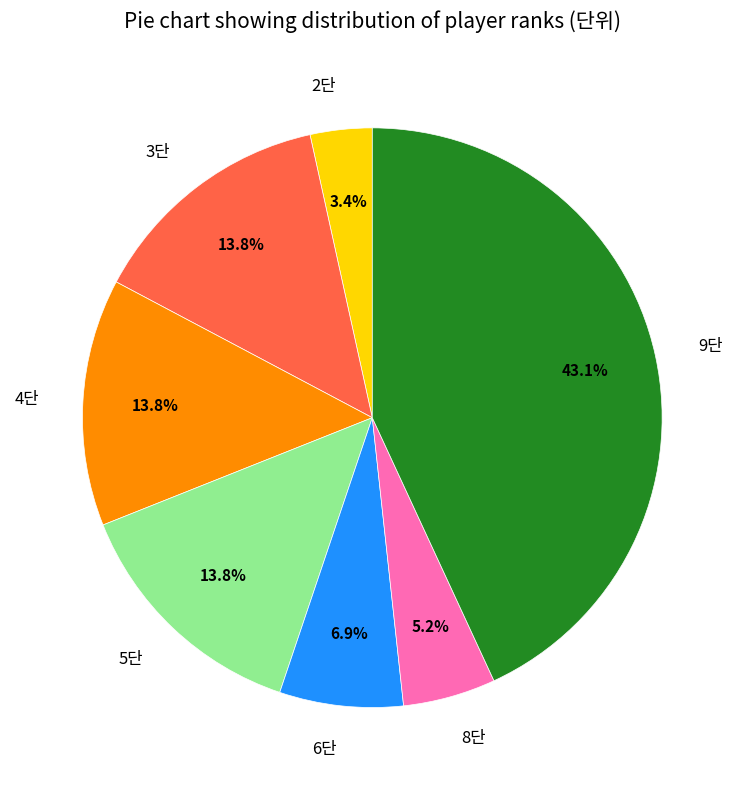

Does any single category account for the majority?

No